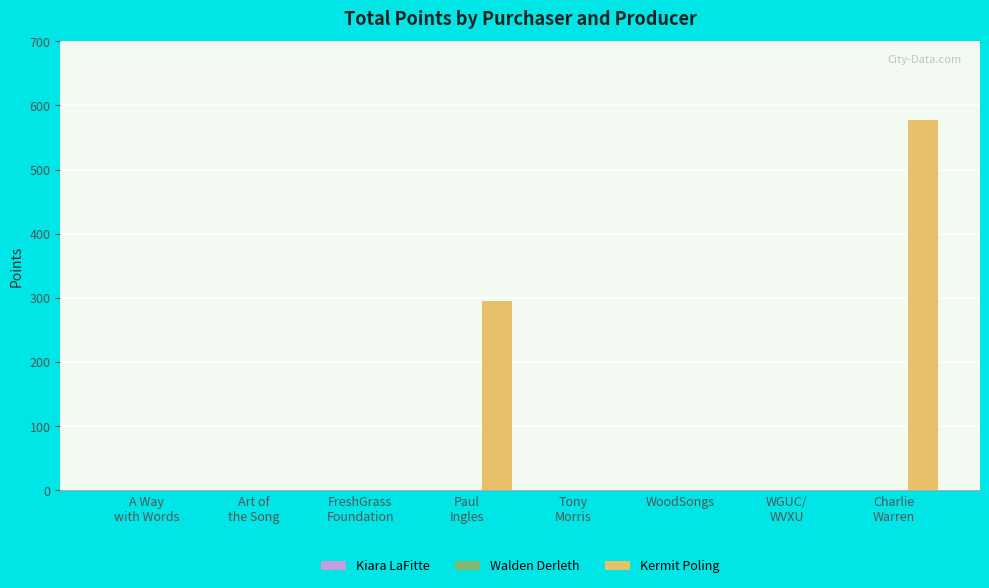

How many data points does each series have?

8